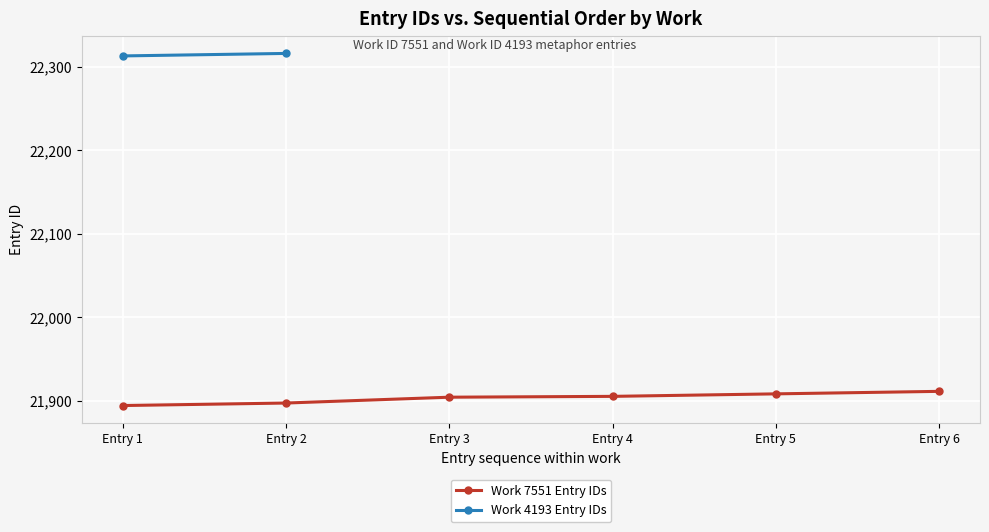

How many values in the Work 7551 Entry IDs series are below 21905?

3